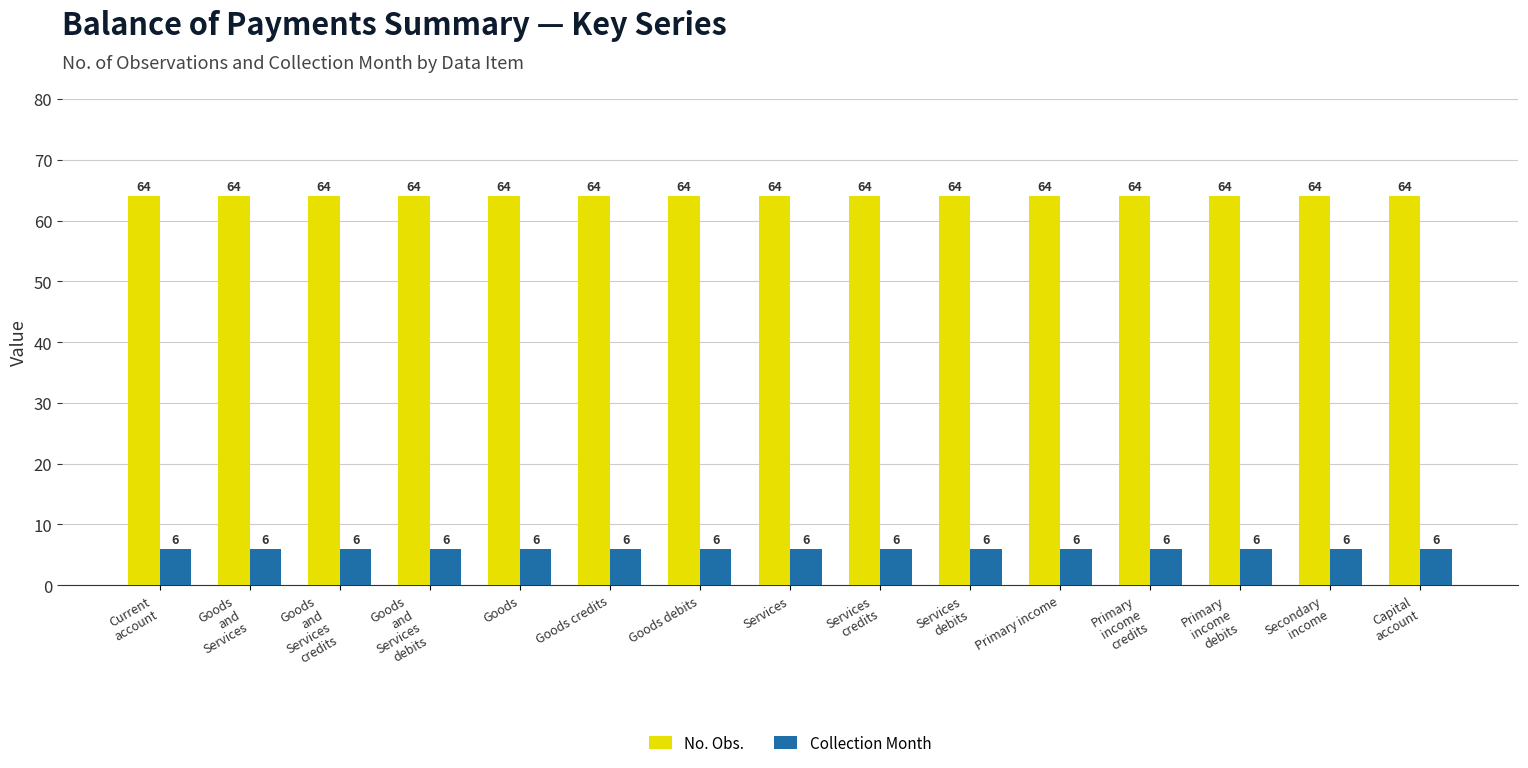

What is the value of the No. Obs. bar at the 3rd from the left?

64